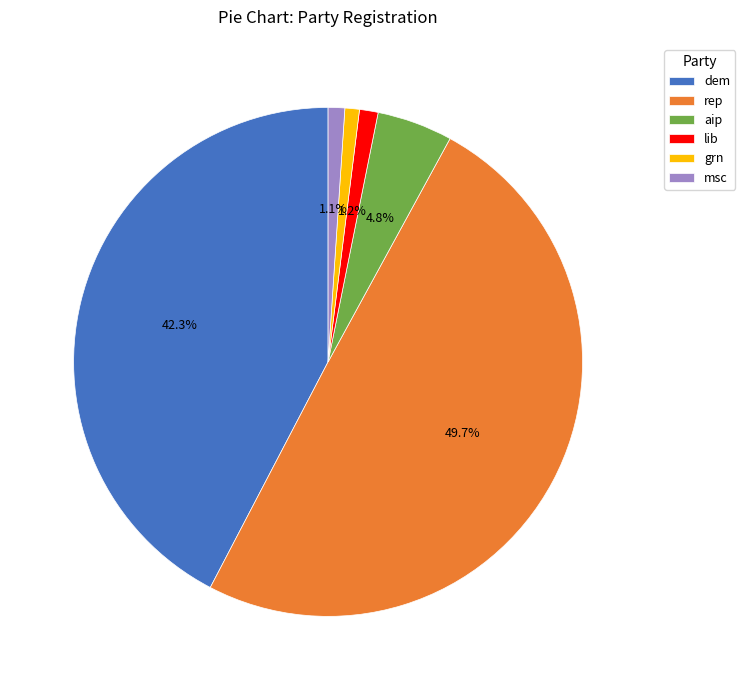

Which has a higher value, aip or dem?

dem